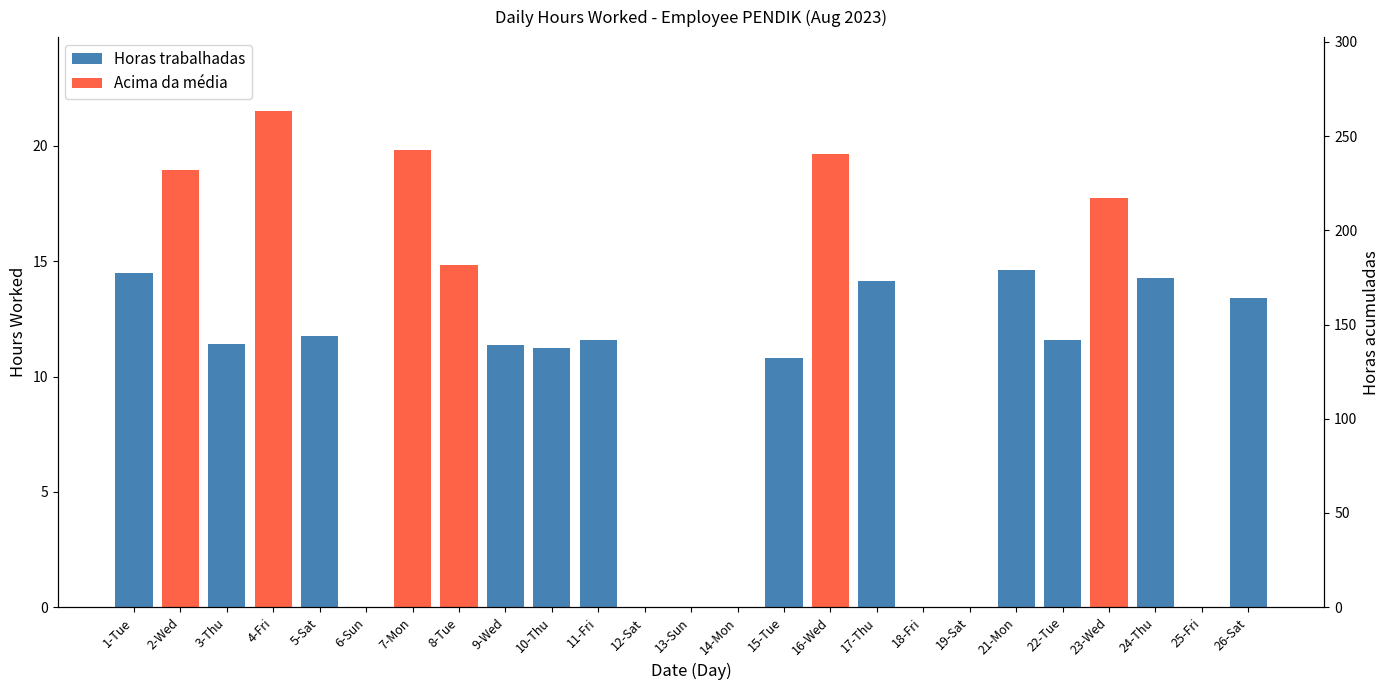

What is the label of the 1st bar from the left?

1-Tue